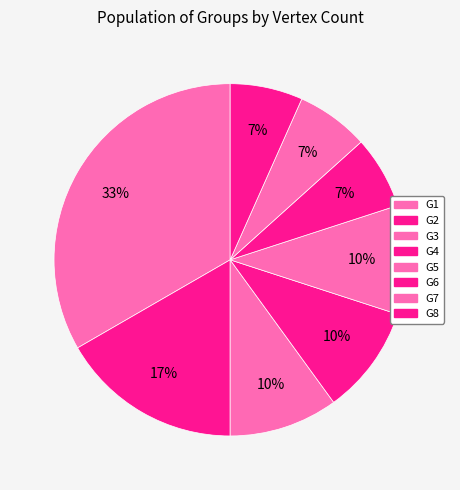

Count the number of slices in the pie.

8